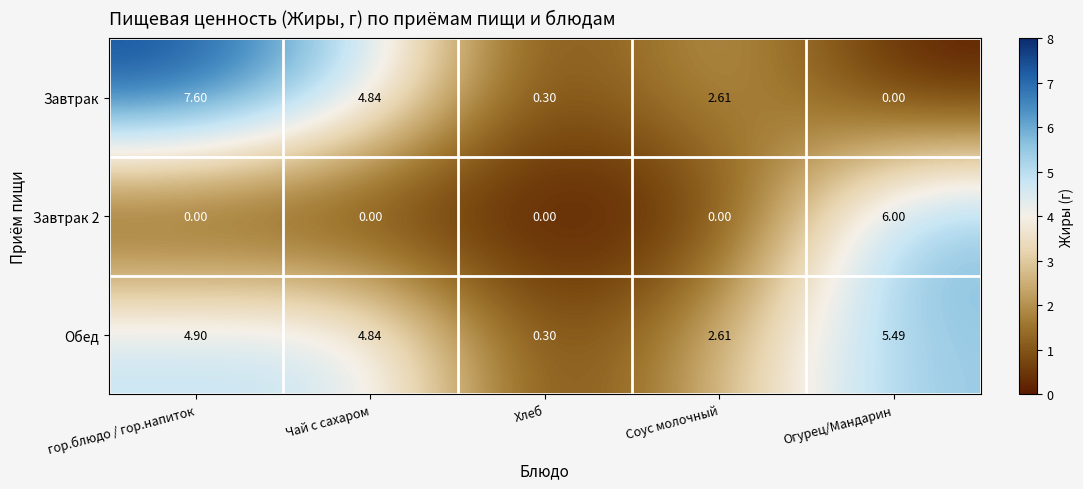

How many categories are shown in the chart?

5